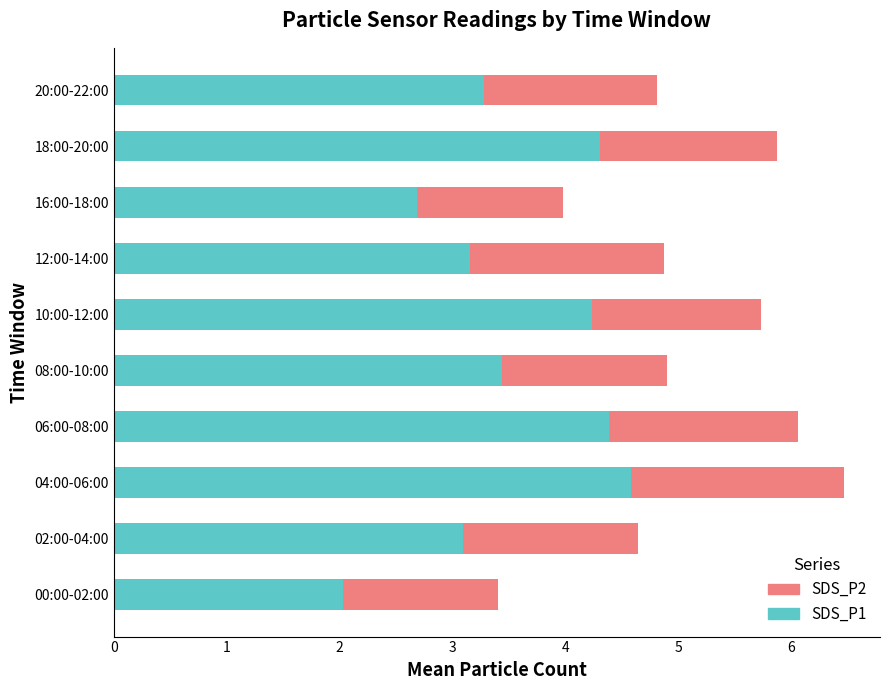

What is the difference between the second highest and second lowest values in the SDS_P1 series?

1.7